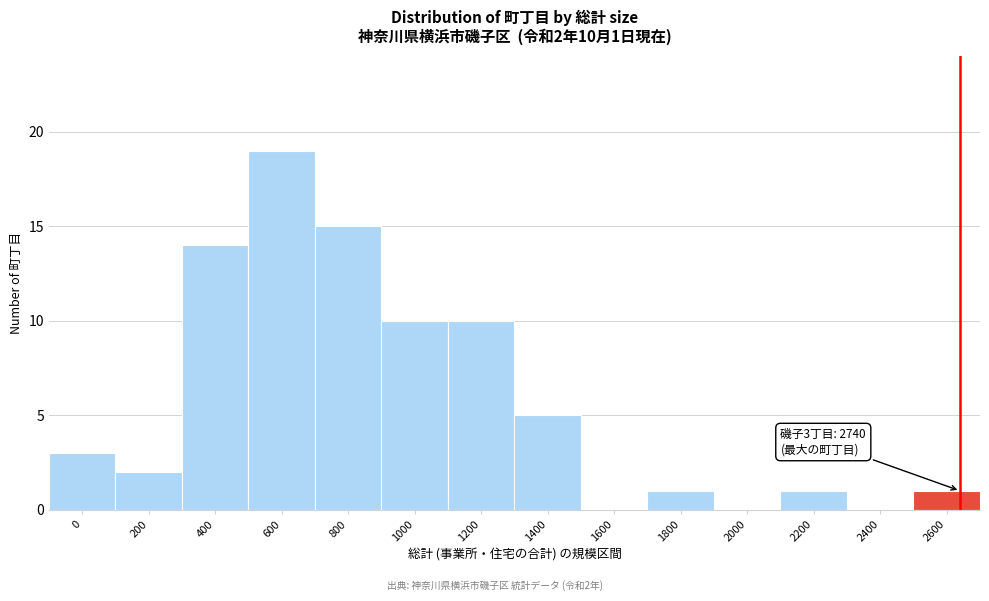

Reading left to right, extract all data points from this chart.

0=3	200=2	400=14	600=19	800=15	1000=10	1200=10	1400=5	1600=0	1800=1	2000=0	2200=1	2400=0	2600=1